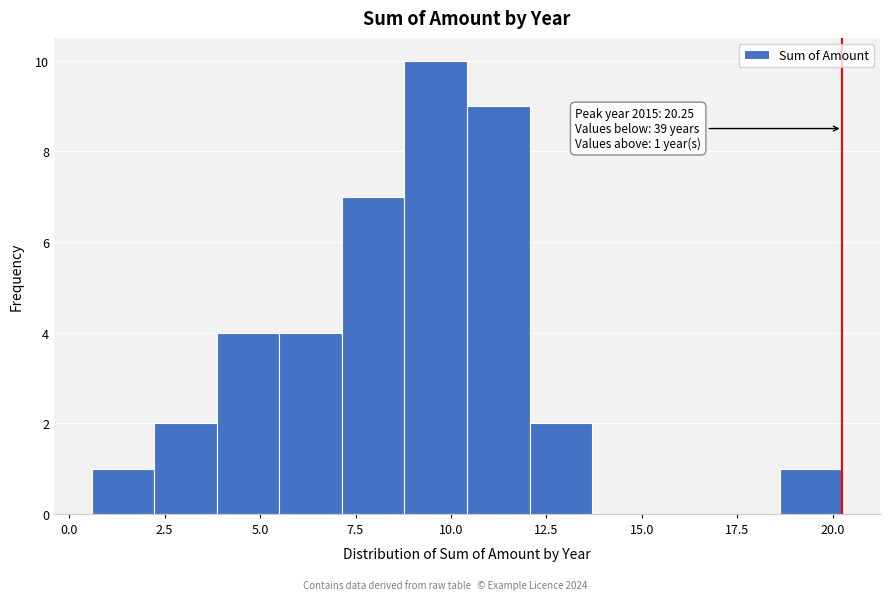

Read against the x-axis, roughly where is the centre of the tallest bar?

9.5